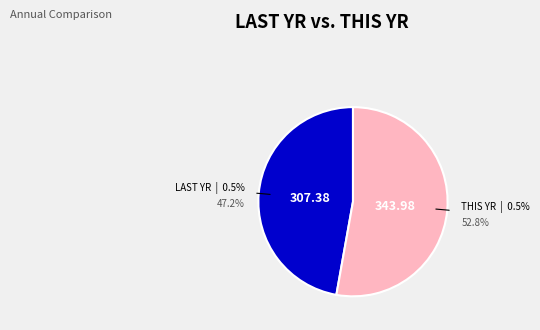

Which series has the widest spread of values?

THIS YR